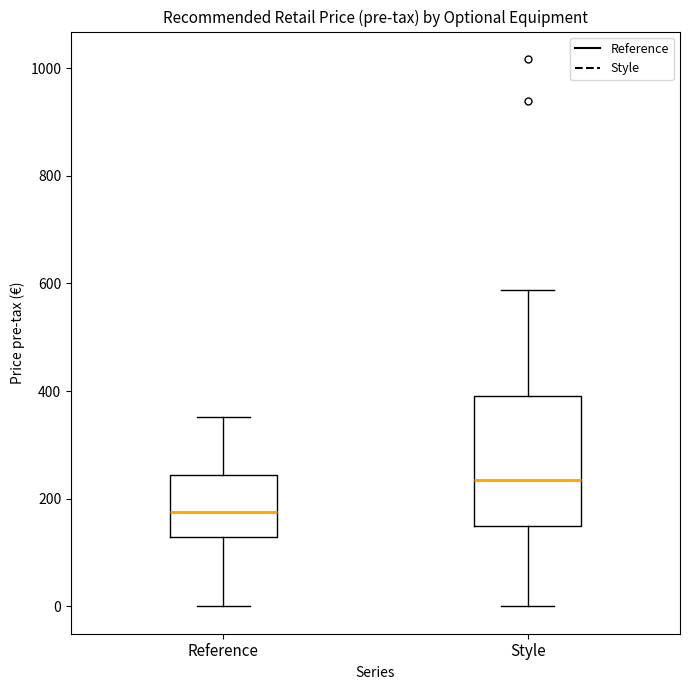

Reading left to right, transcribe this box plot: for each box, give where its median line is, the range the box spans, and where its two whiskers end, as read against the y-axis. The values are not printed on the chart, so give them approximately, as read against the axis.

Reference: median 180, box 120 to 240, whiskers 0 to 360
Style: median 240, box 160 to 400, whiskers 0 to 580